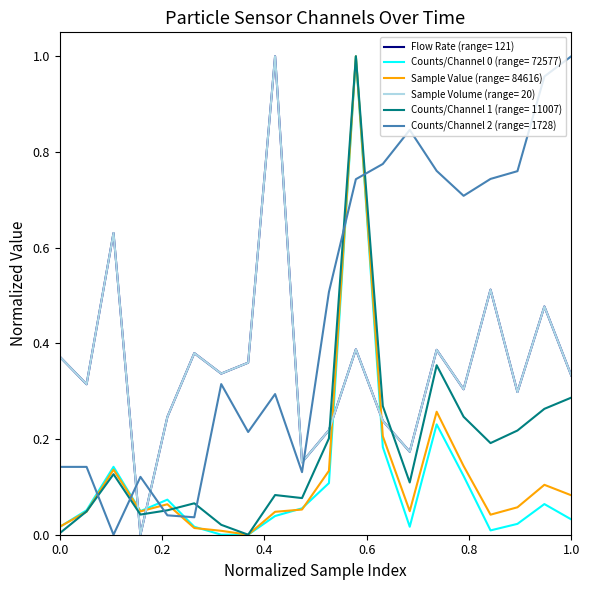

How many times do Sample Value (range= 84616) and Counts/Channel 2 (range= 1728) cross each other?

6